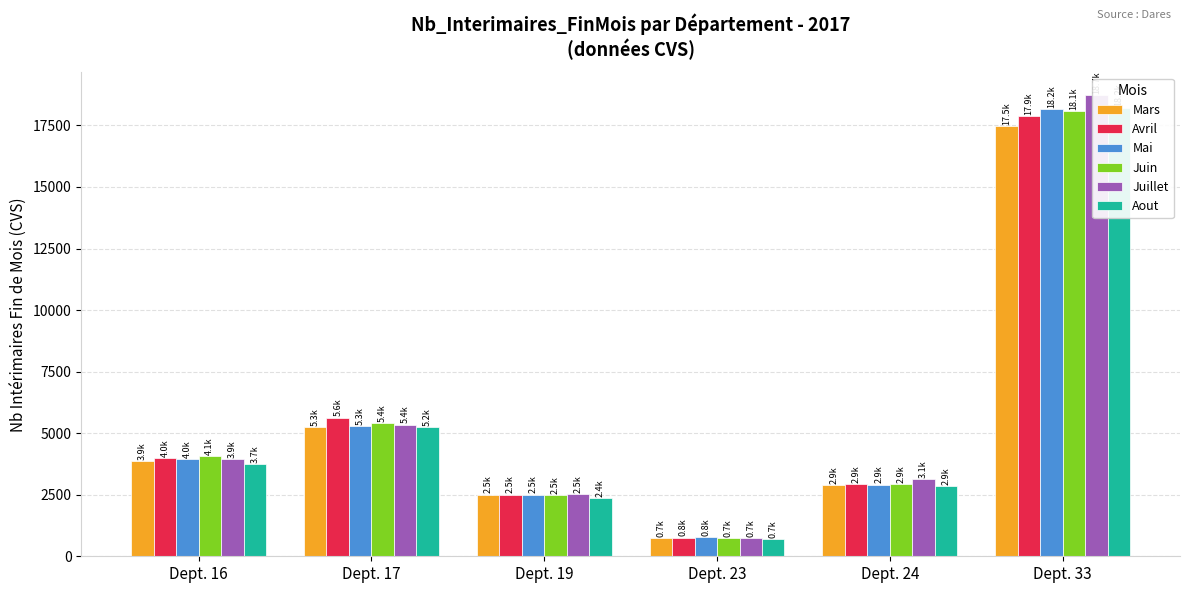

Does the chart contain stacked bars?

No